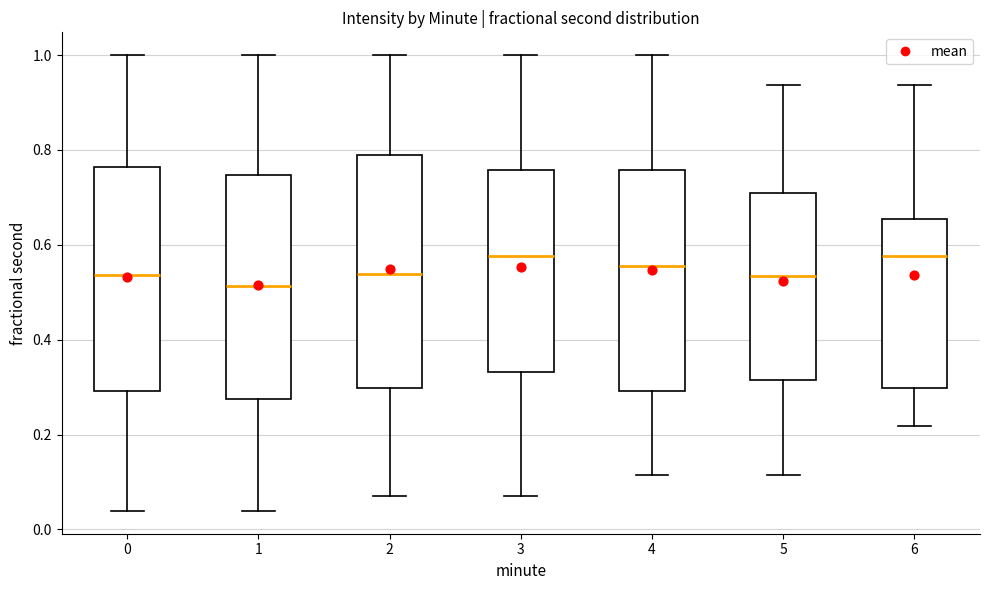

Which box's median line is the lowest?

1